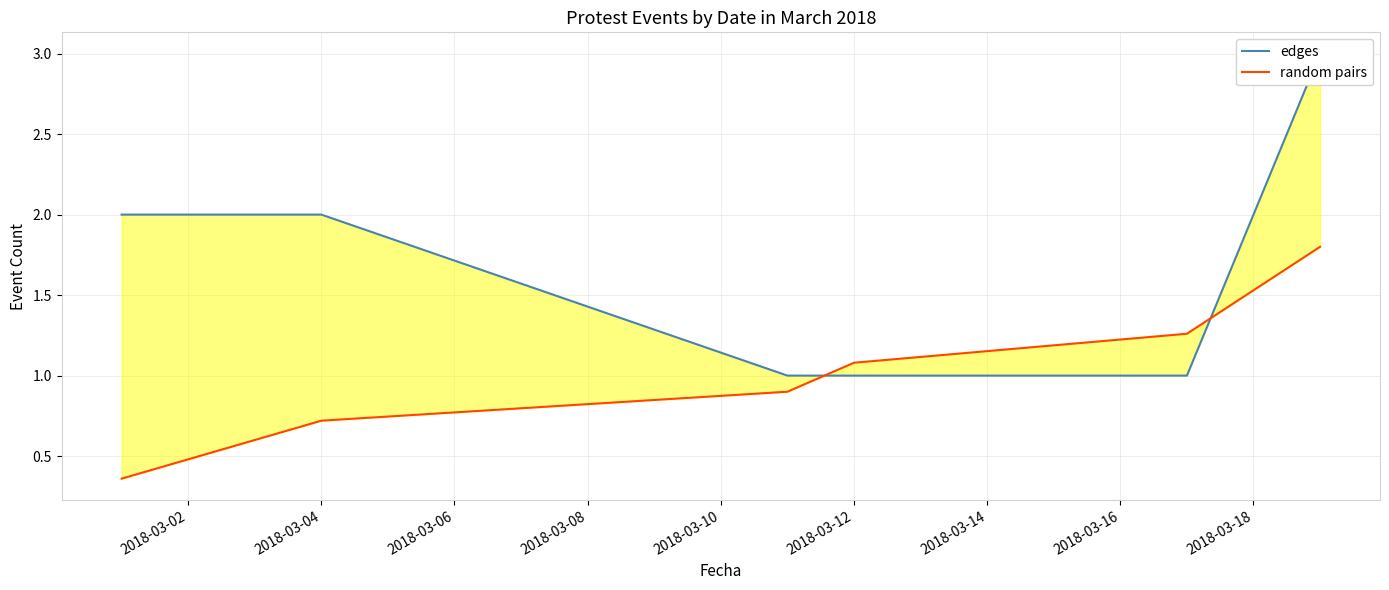

What is the sum of all edges values?

10.0